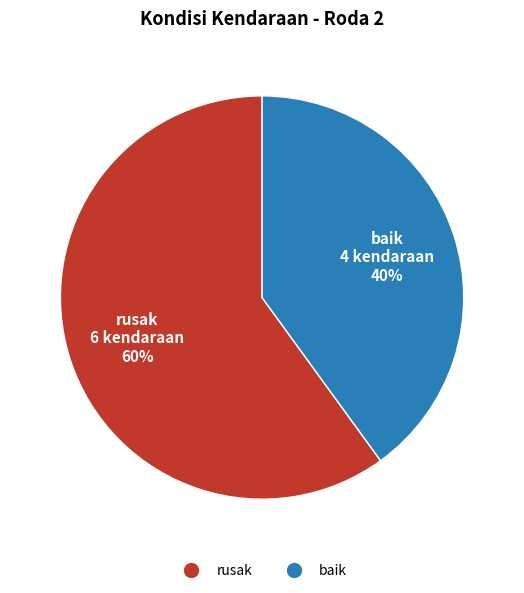

Is it true that rusak is 60% of the pie?

True